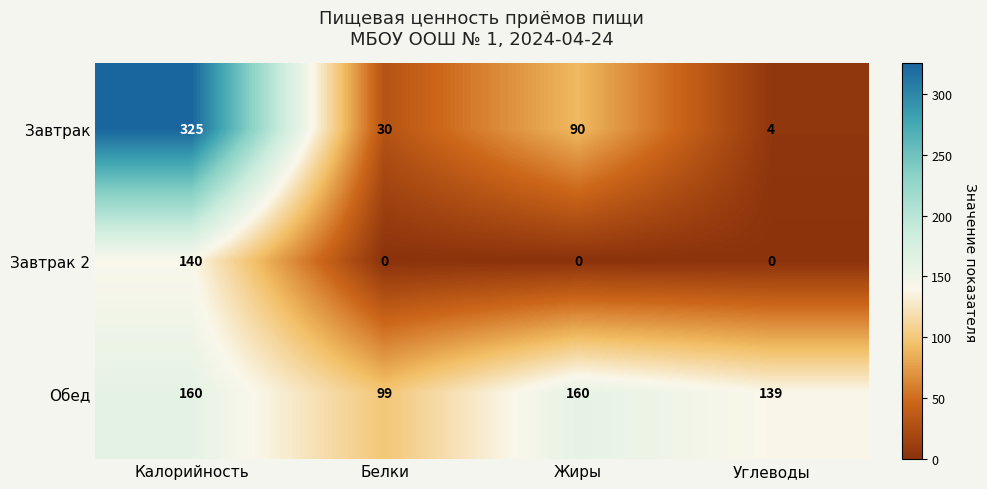

What is the difference between the second highest and second lowest values in the Обед series?

21